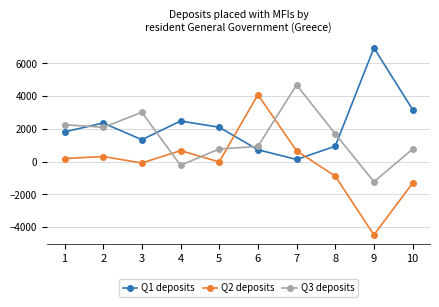

Is the value of Q3 deposits at 1 greater than the value of Q1 deposits at 8?

Yes